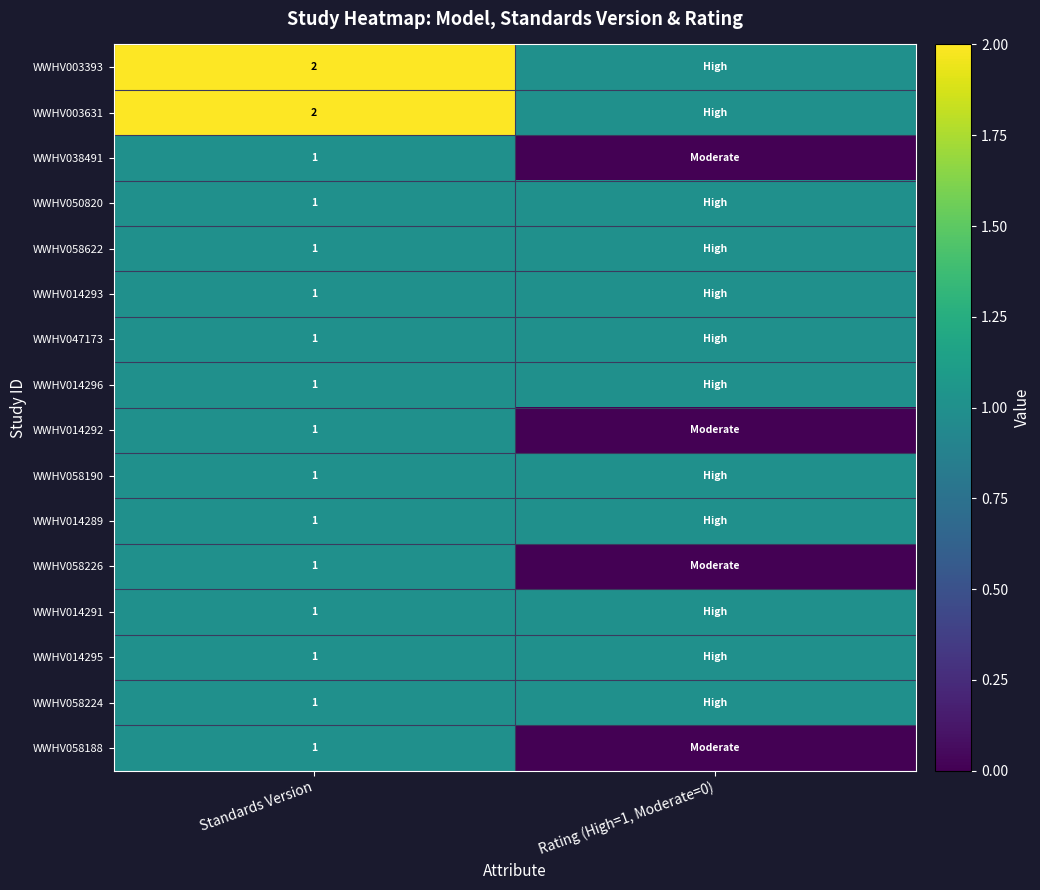

The WWHV058226 series shows 1 at Standards Version. True or false?

True